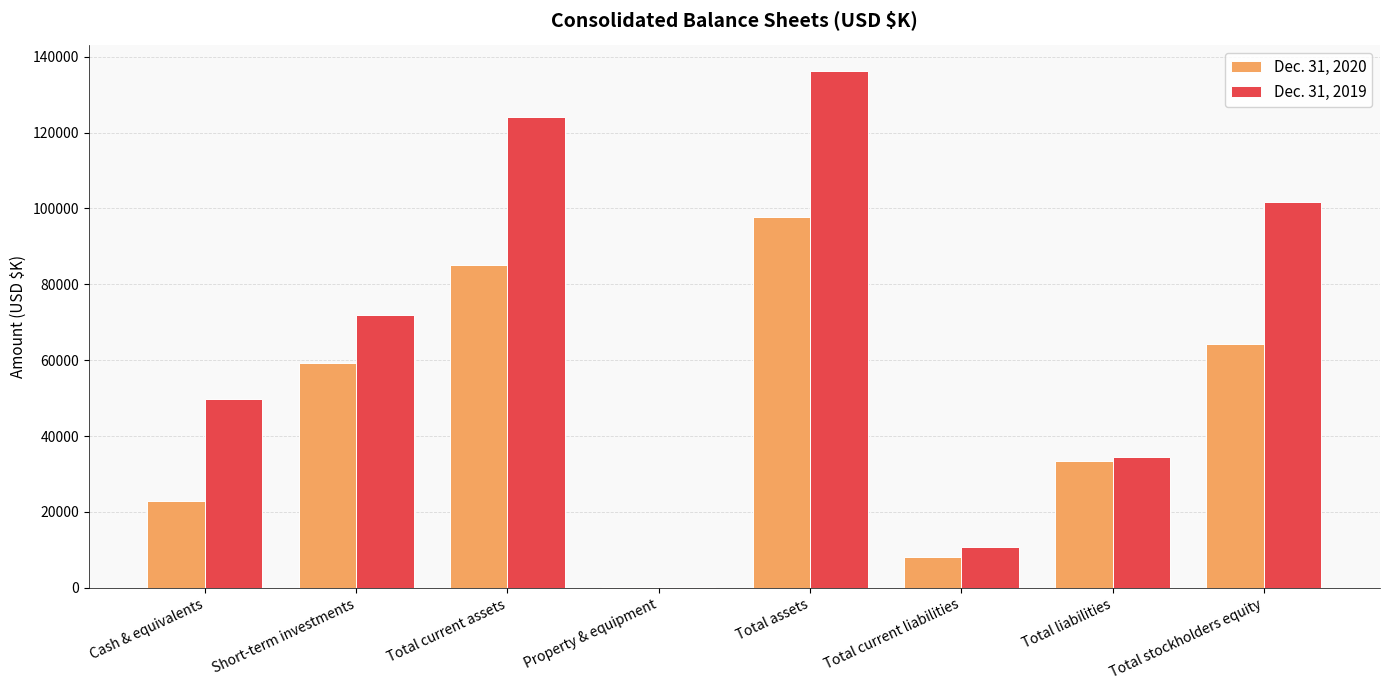

Is the value of Dec. 31, 2020 at Total assets greater than the value of Dec. 31, 2019 at Total assets?

No